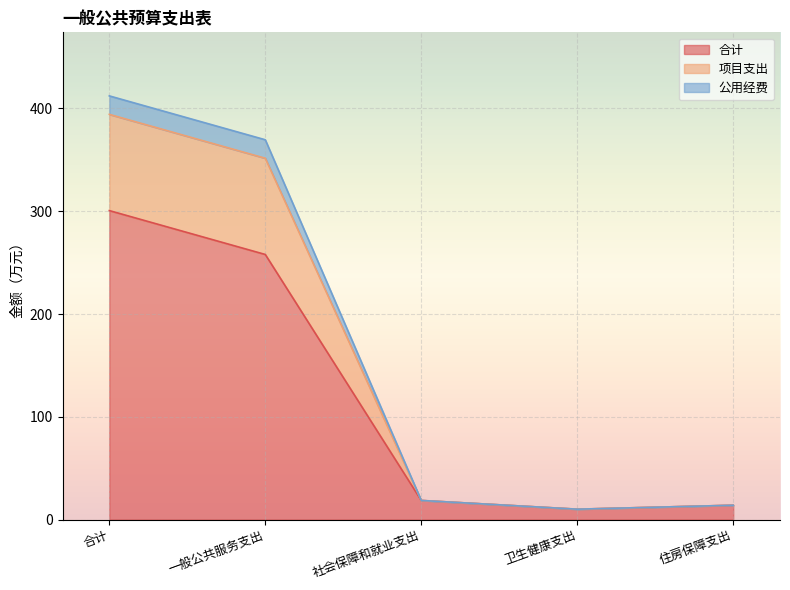

What is the difference between the maximum and minimum values in the 合计 series?

290.5